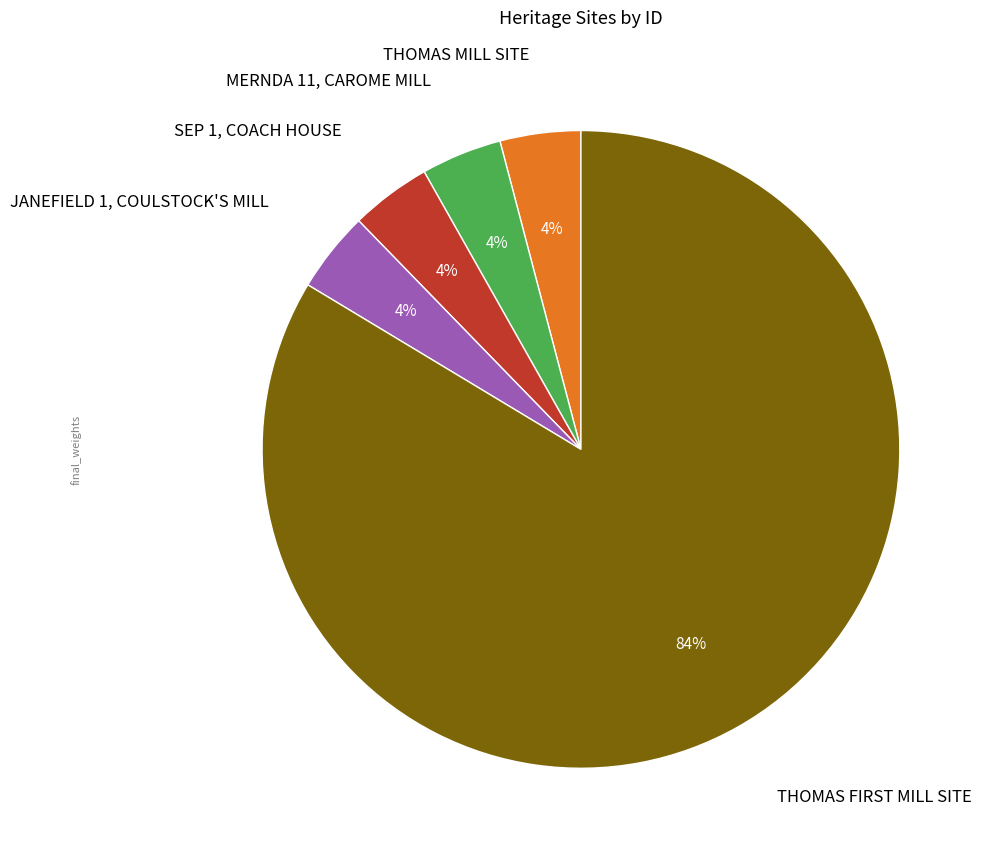

What is the largest slice in the pie chart?

THOMAS FIRST MILL SITE